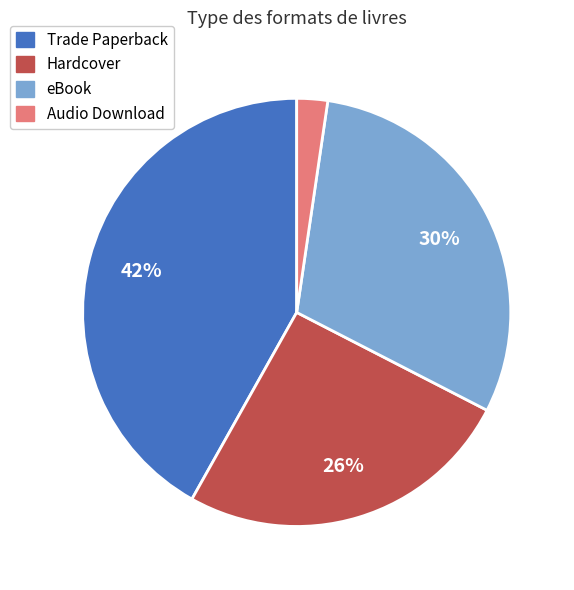

How many segments does this pie chart have?

4